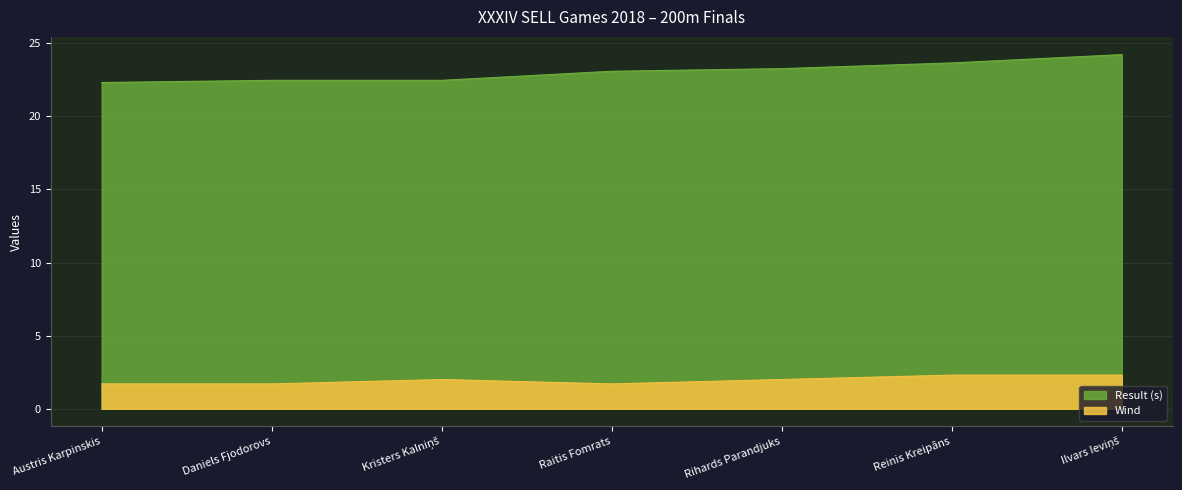

Is it true that Wind equals 1.7 at Daniels Fjodorovs?

True